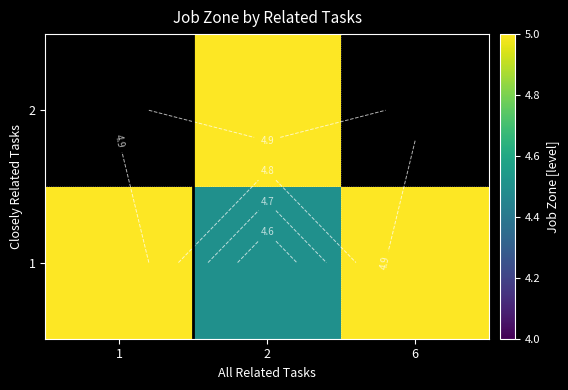

Which has a higher value, 2 or 1?

1